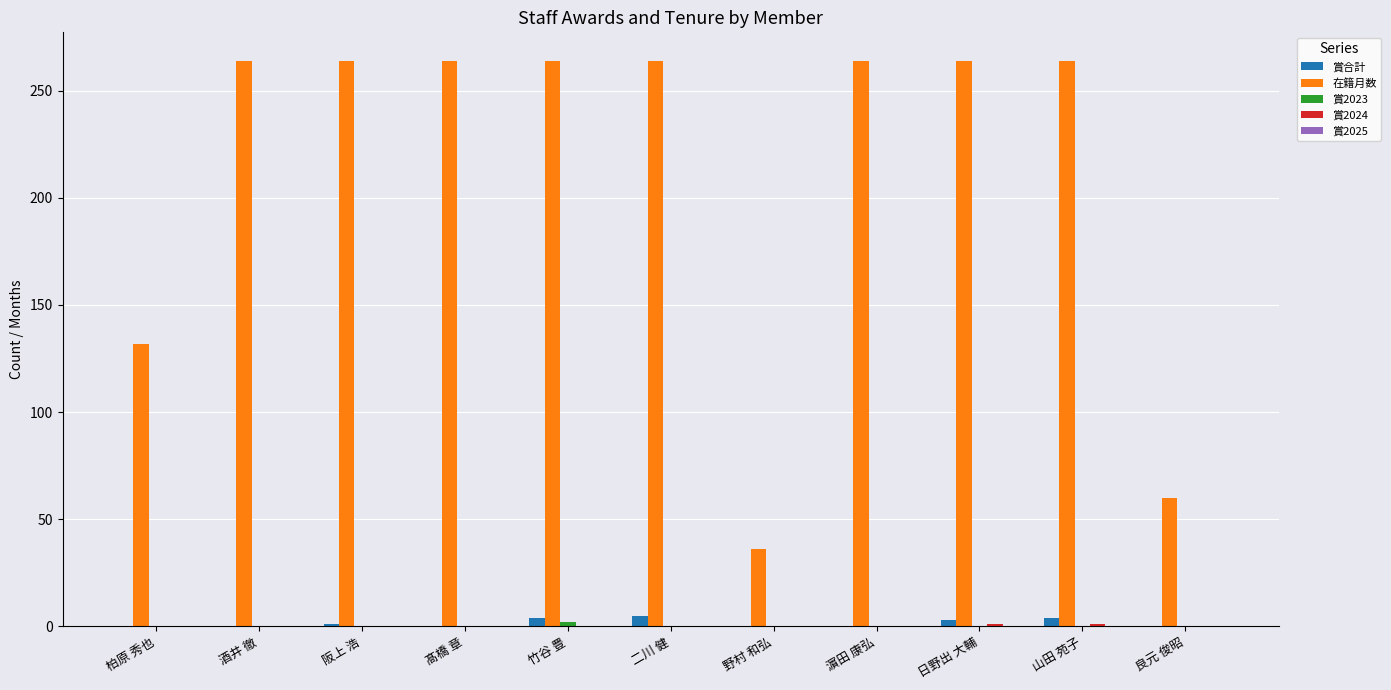

Is the value of 在籍月数 at 二川 健 greater than the value of 賞合計 at 日野出 大輔?

Yes